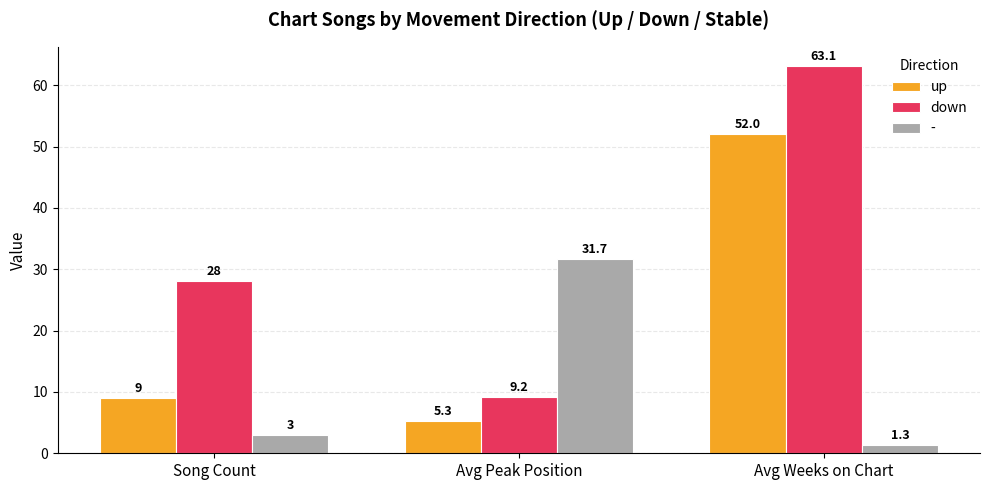

Reading left to right, extract all data points from this chart.

up: Song Count=9.0	Avg Peak Position=5.3	Avg Weeks on Chart=52.0
down: Song Count=28.0	Avg Peak Position=9.2	Avg Weeks on Chart=63.1
-: Song Count=3.0	Avg Peak Position=31.7	Avg Weeks on Chart=1.3